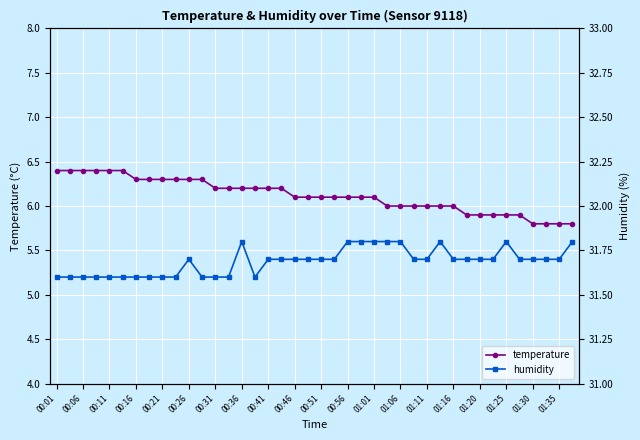

What is the approximate value of temperature at 00:11?

6.4